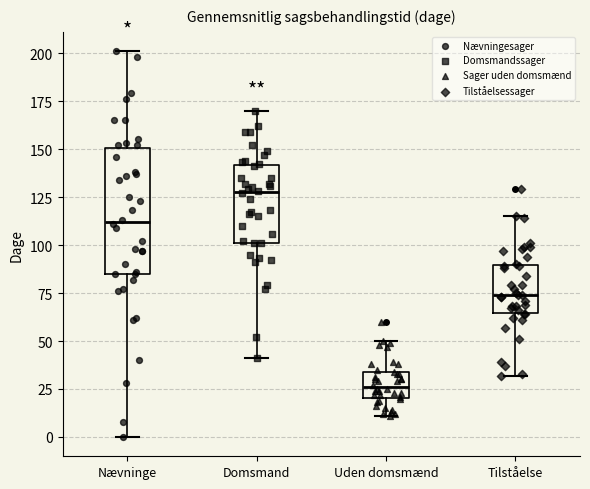

Which box's median line is the lowest?

Uden domsmænd